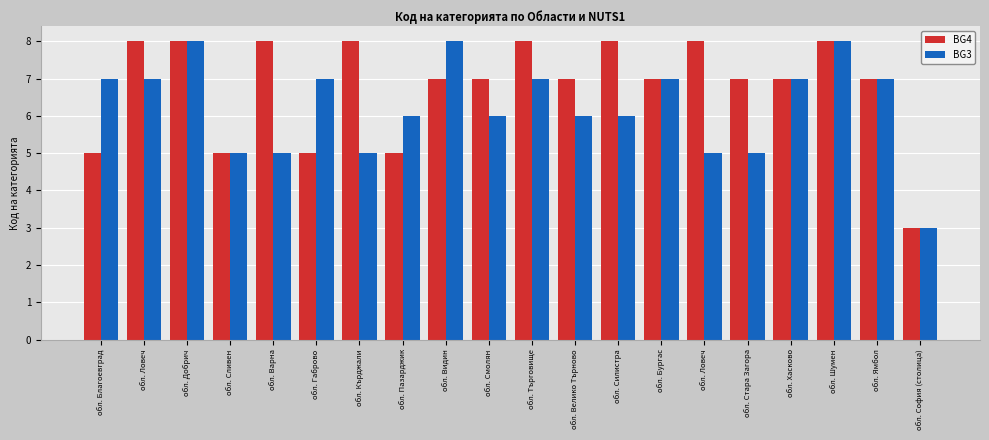

What is the spread (max minus min) of values at обл. Кърджали?

3